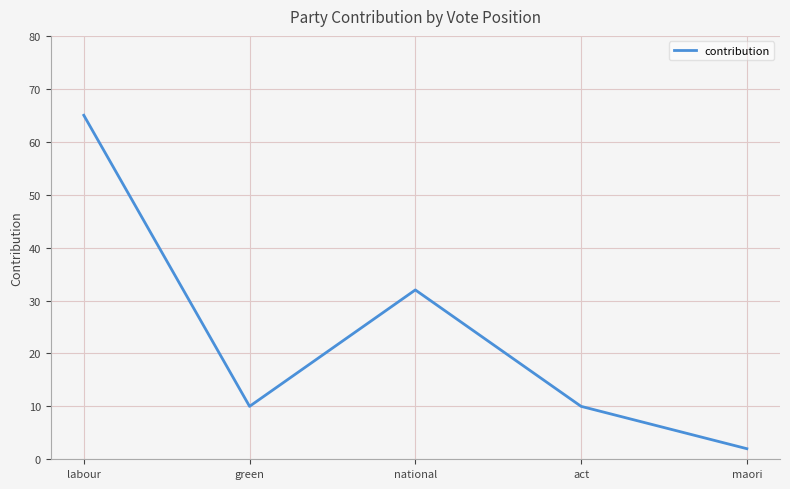

Reading left to right, list all the values displayed in this chart.

65	10	32	10	2